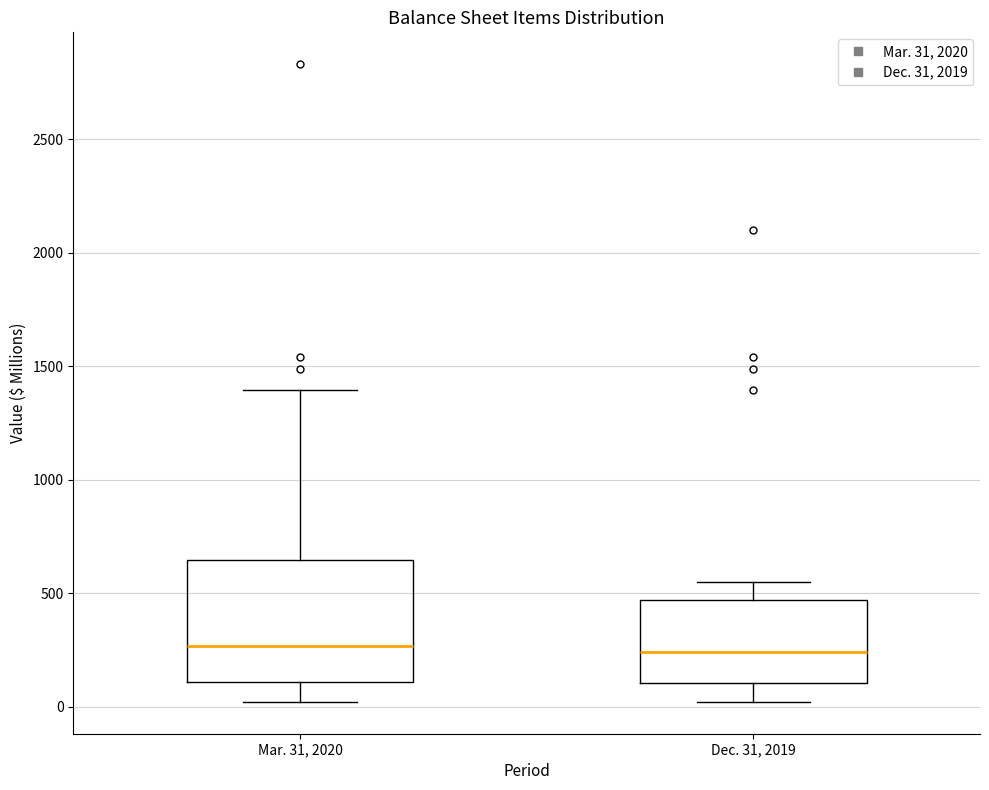

Reading left to right, transcribe this box plot: for each box, give where its median line is, the range the box spans, and where its two whiskers end, as read against the y-axis. The values are not printed on the chart, so give them approximately, as read against the axis.

Mar. 31, 2020: median 250, box 100 to 650, whiskers 0 to 1400
Dec. 31, 2019: median 250, box 100 to 450, whiskers 0 to 550